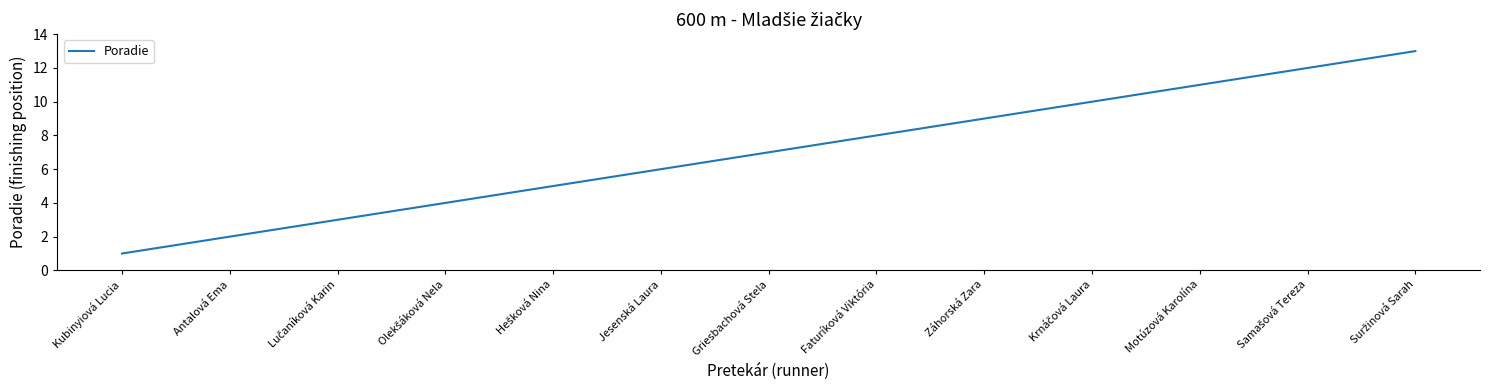

At which category does the chart reach its minimum across all series?

Kubinyiová Lucia